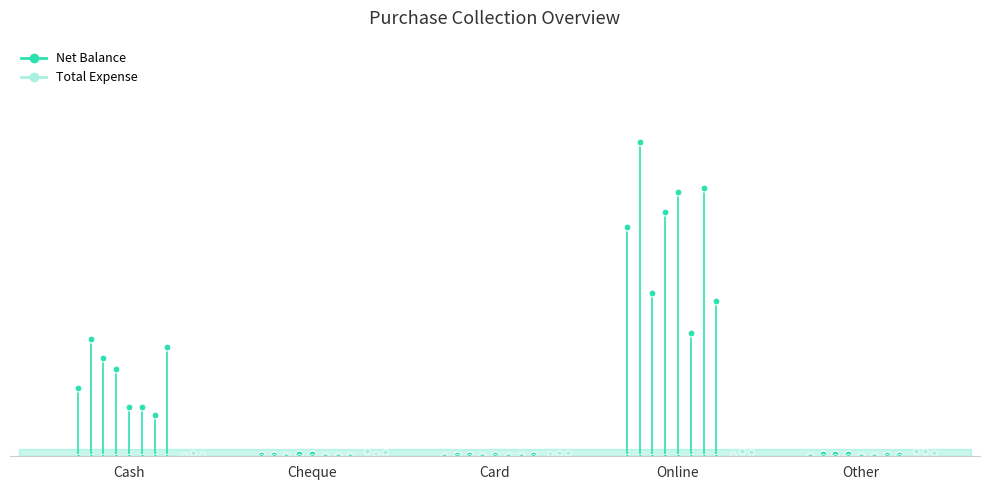

What is the label of the 1st point from the left?

Cash